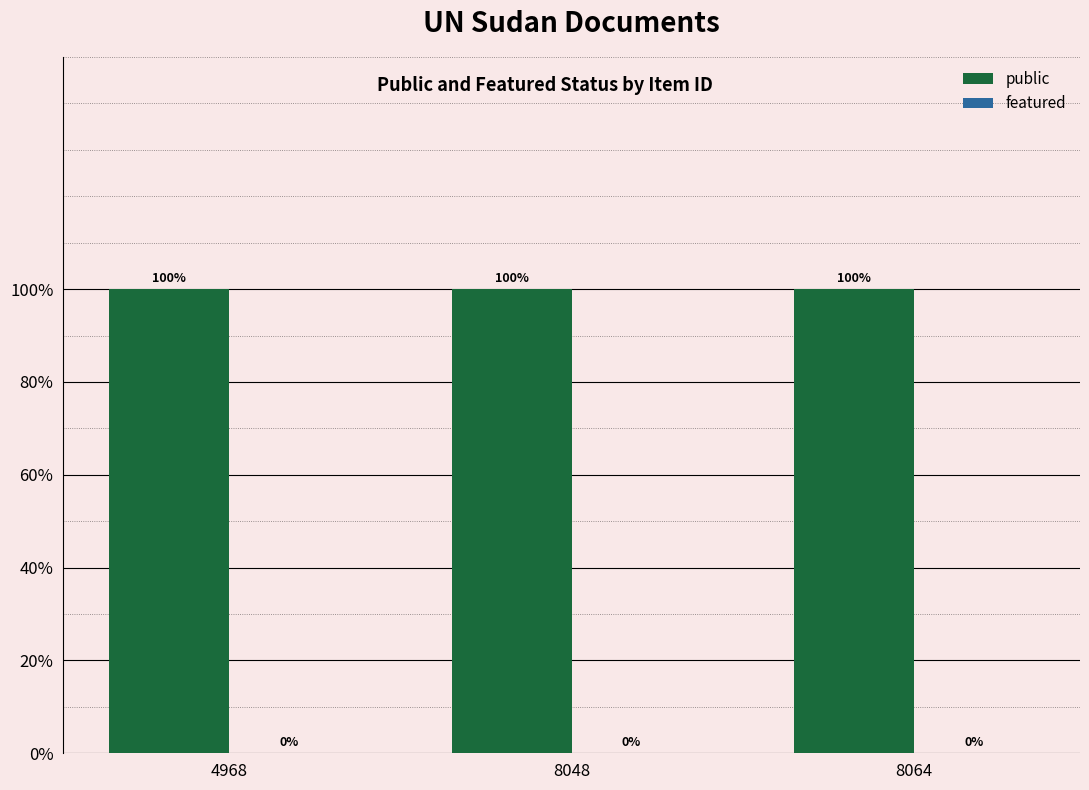

At how many categories does at least one series exceed 0?

3